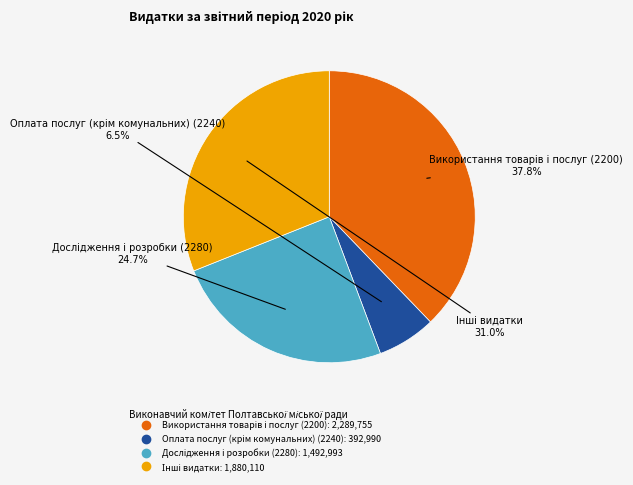

To the nearest percent, what is the average slice percentage?

25%